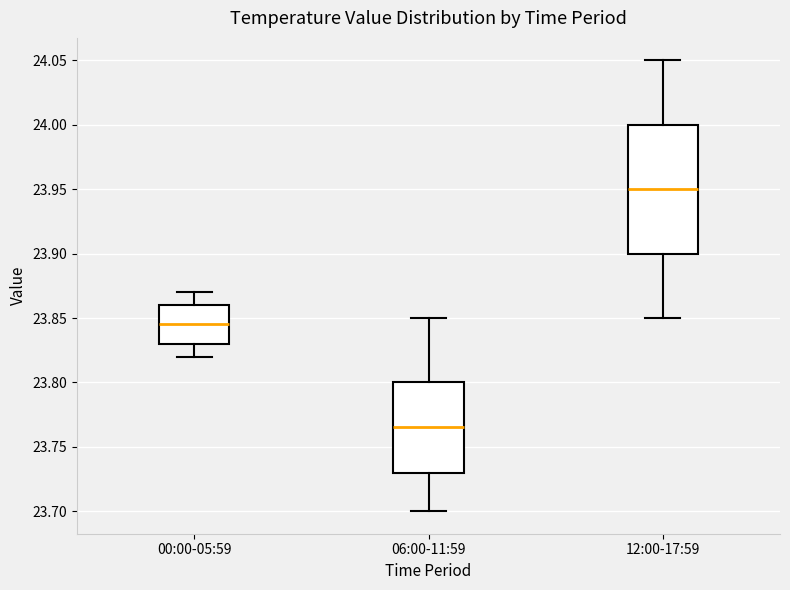

Where does the lower whisker of the box for 00:00-05:59 end on the y-axis? The values are not printed on the chart, so give them approximately, as read against the axis.

23.820